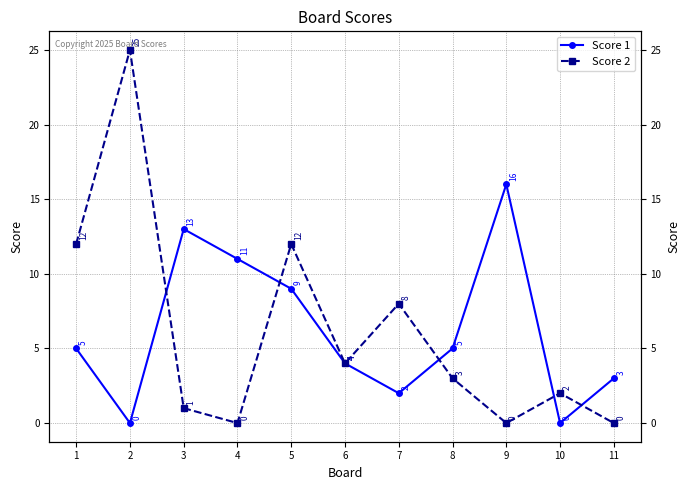

The value of Score 1 at 4 is 11. True or false?

True